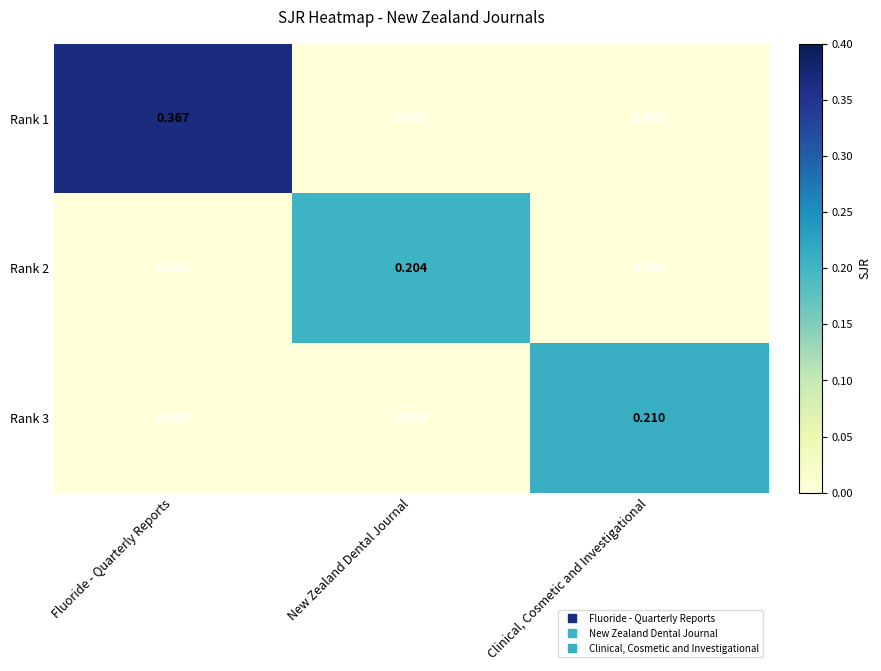

Which category has the highest value across all series?

Fluoride - Quarterly Reports